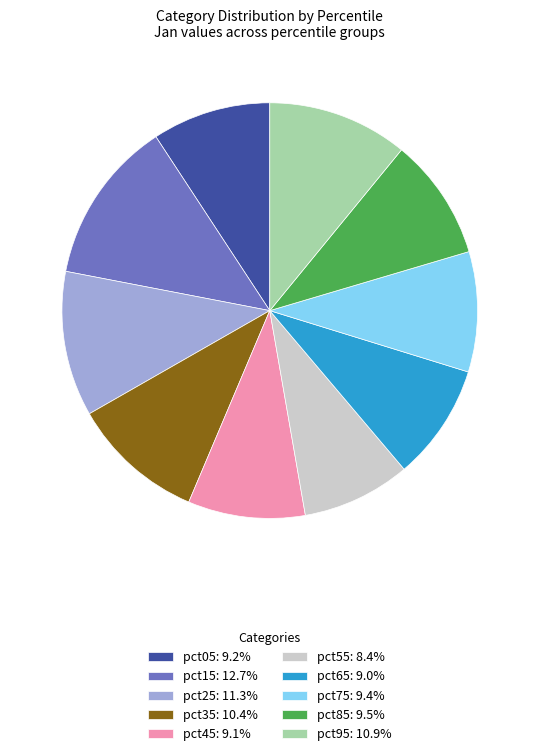

True or false: pct85 accounts for 9% of the total.

True